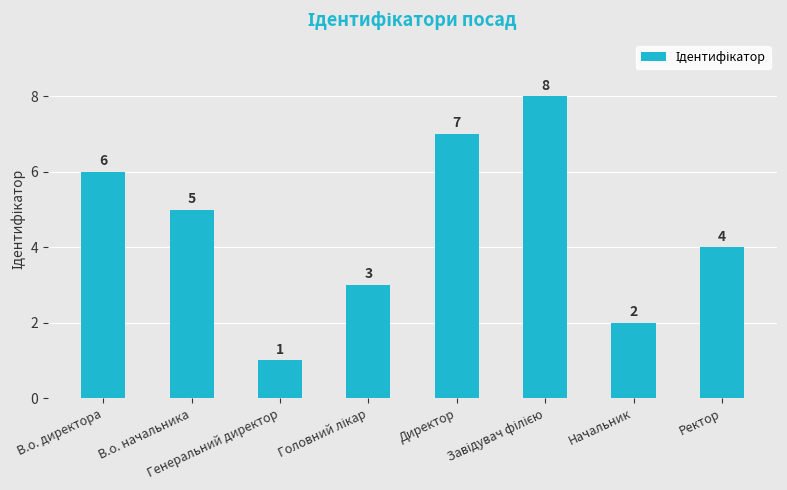

Count the values in the range 3 to 7.

5